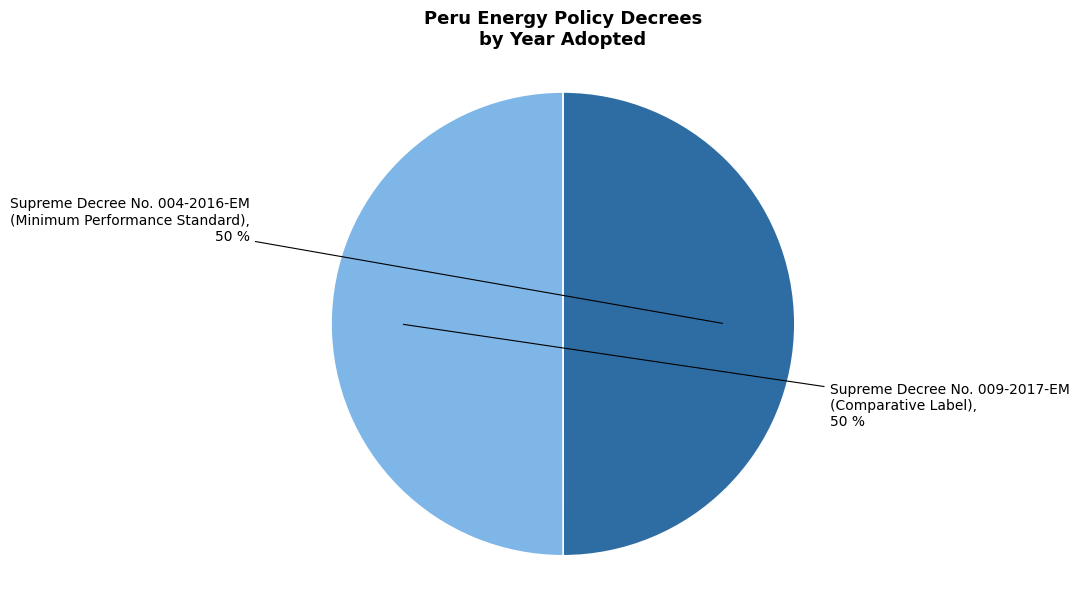

How many slices are in this pie chart?

2